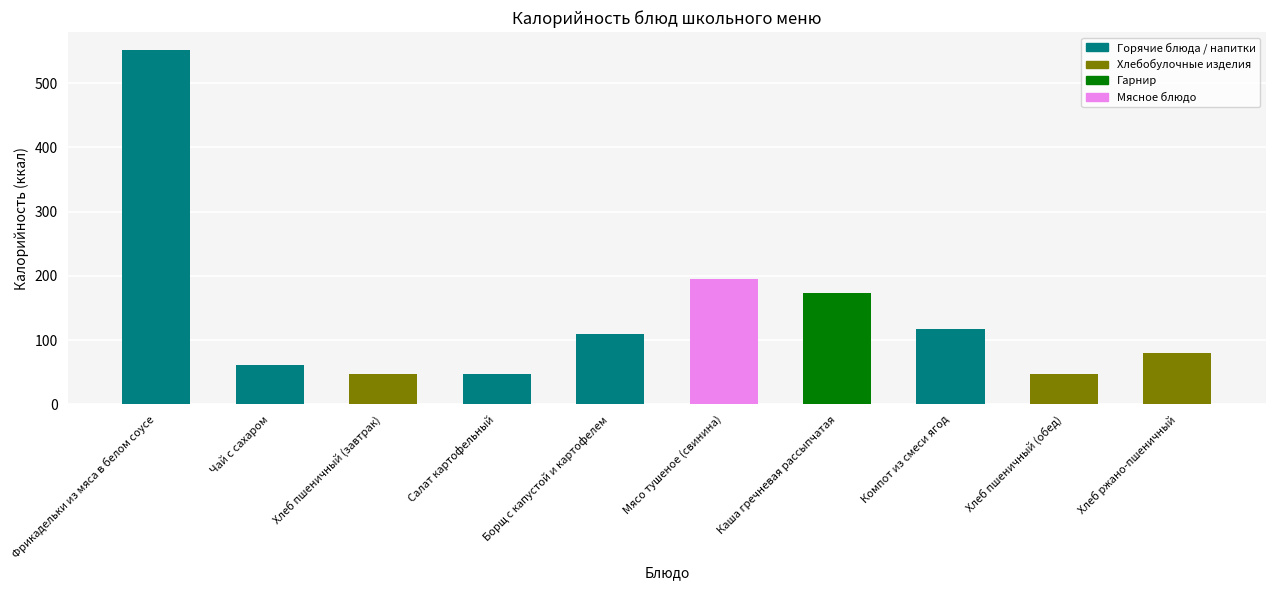

The value at Хлеб ржано-пшеничный is 80. True or false?

True